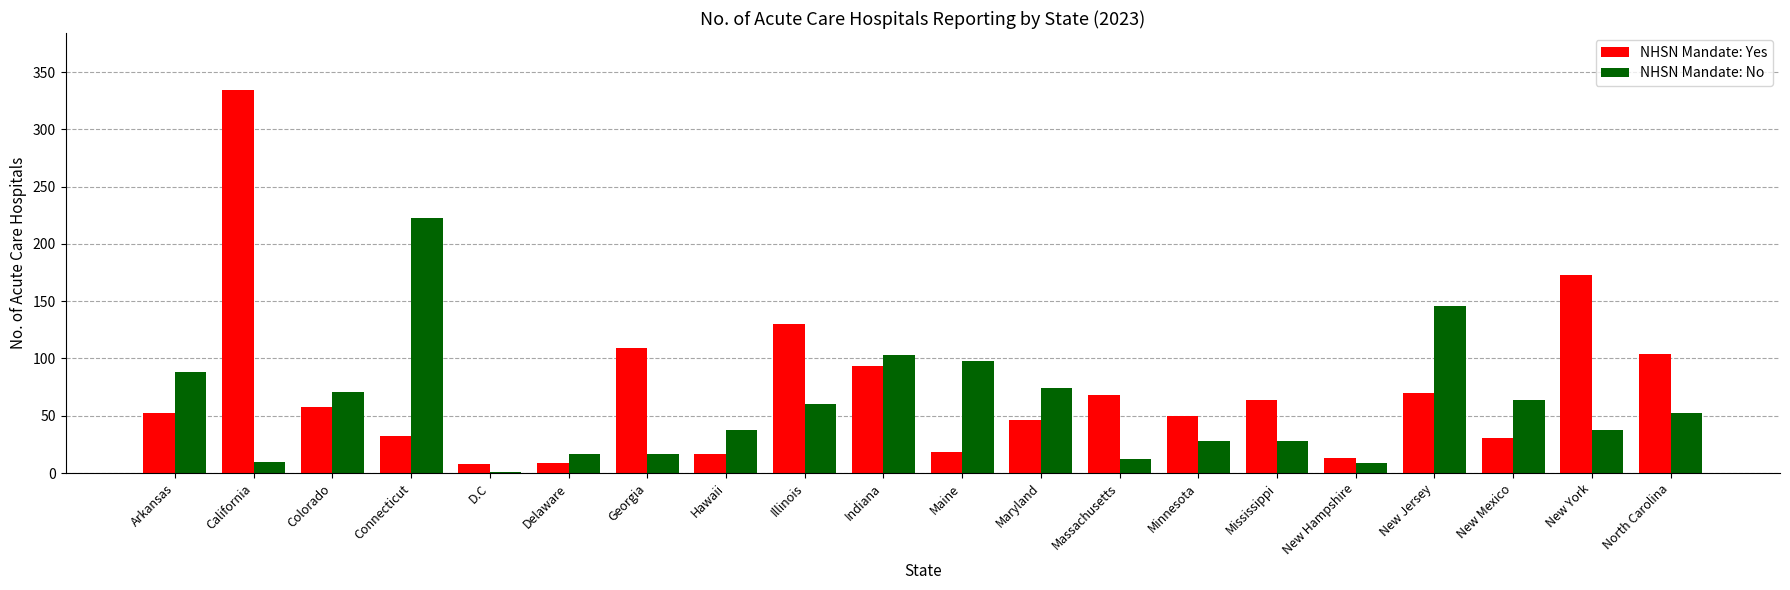

Which category has the highest value in the NHSN Mandate: No series?

Connecticut